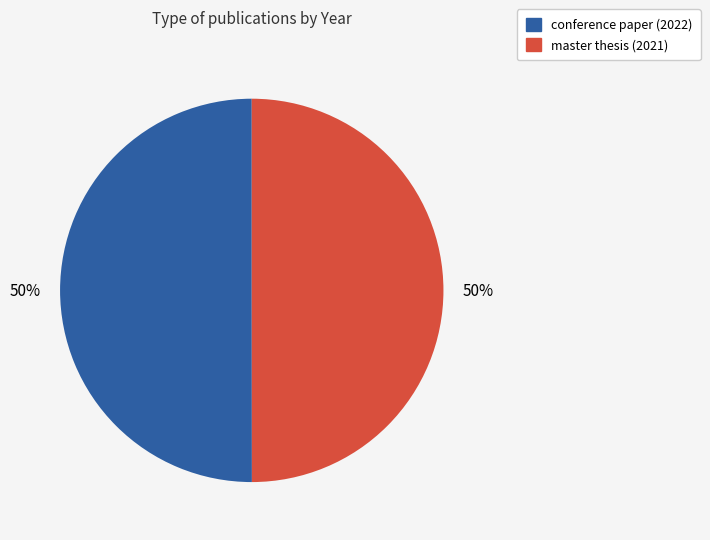

To the nearest percent, what is the combined percentage of master thesis (2021) and conference paper (2022)?

100%